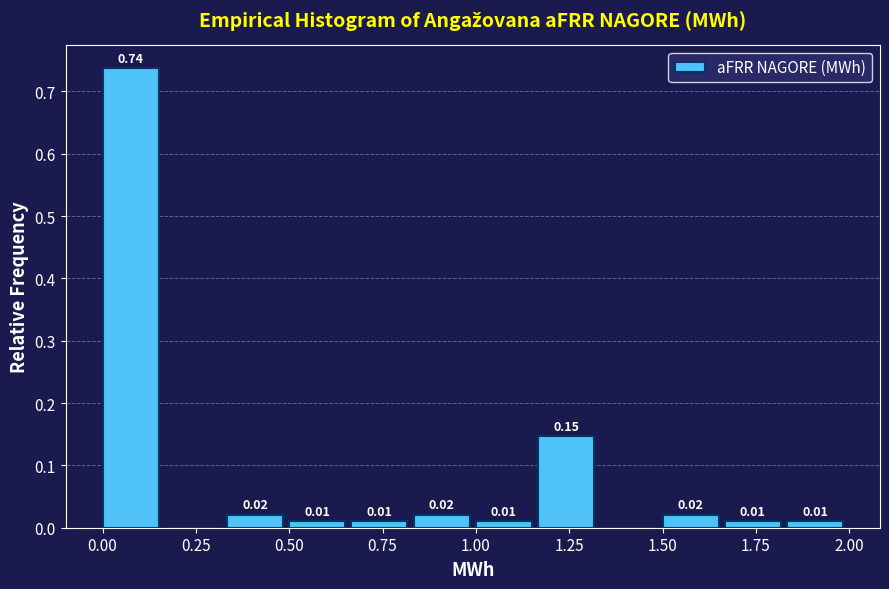

Read against the x-axis, roughly where is the centre of the tallest bar?

0.10